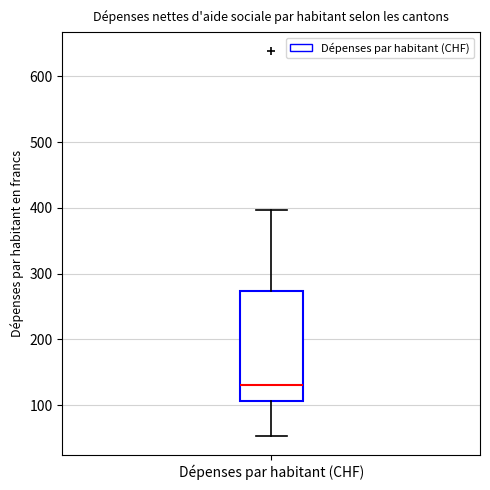

Where does the upper whisker of the box for Dépenses par habitant (CHF) end on the y-axis? The values are not printed on the chart, so give them approximately, as read against the axis.

400